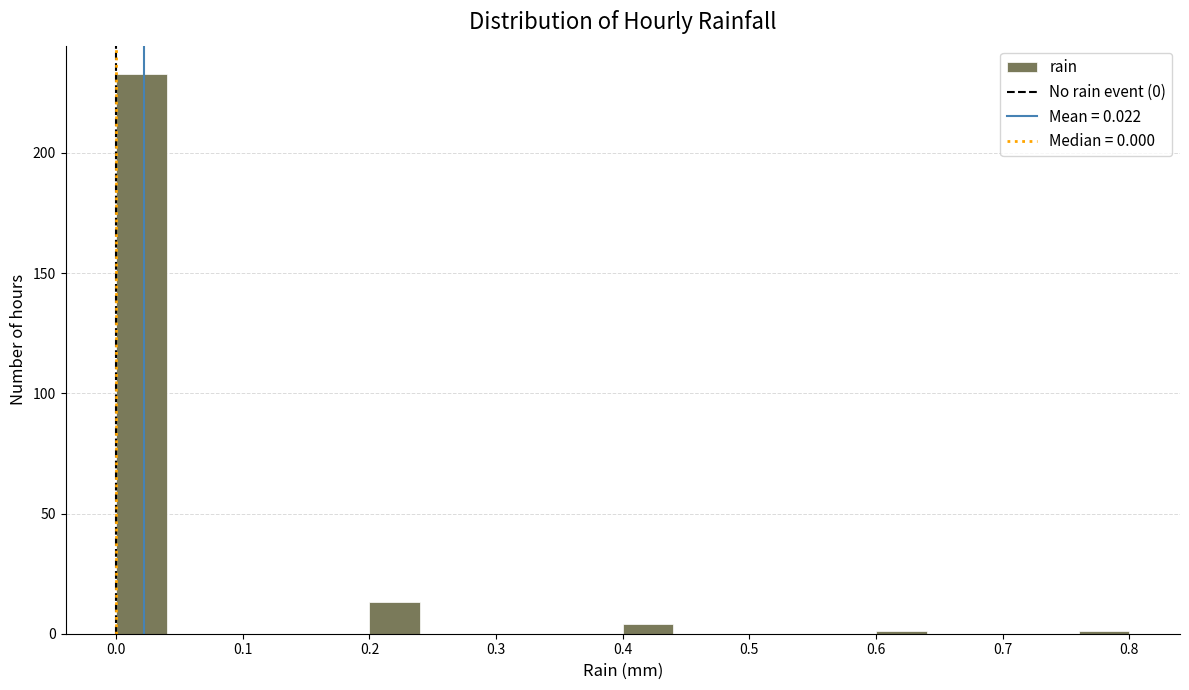

Reading left to right, list every bar in this chart as the range it spans on the x-axis followed by its height. The values are not printed on the chart, so give them approximately, as read against the axis.

0.00 to 0.04: 235
0.04 to 0.08: 0
0.08 to 0.12: 0
0.12 to 0.16: 0
0.16 to 0.20: 0
0.20 to 0.24: 15
0.24 to 0.28: 0
0.28 to 0.32: 0
0.32 to 0.36: 0
0.36 to 0.40: 0
0.40 to 0.44: under 5
0.44 to 0.48: 0
0.48 to 0.52: 0
0.52 to 0.56: 0
0.56 to 0.60: 0
0.60 to 0.64: under 5
0.64 to 0.68: 0
0.68 to 0.72: 0
0.72 to 0.76: 0
0.76 to 0.80: under 5